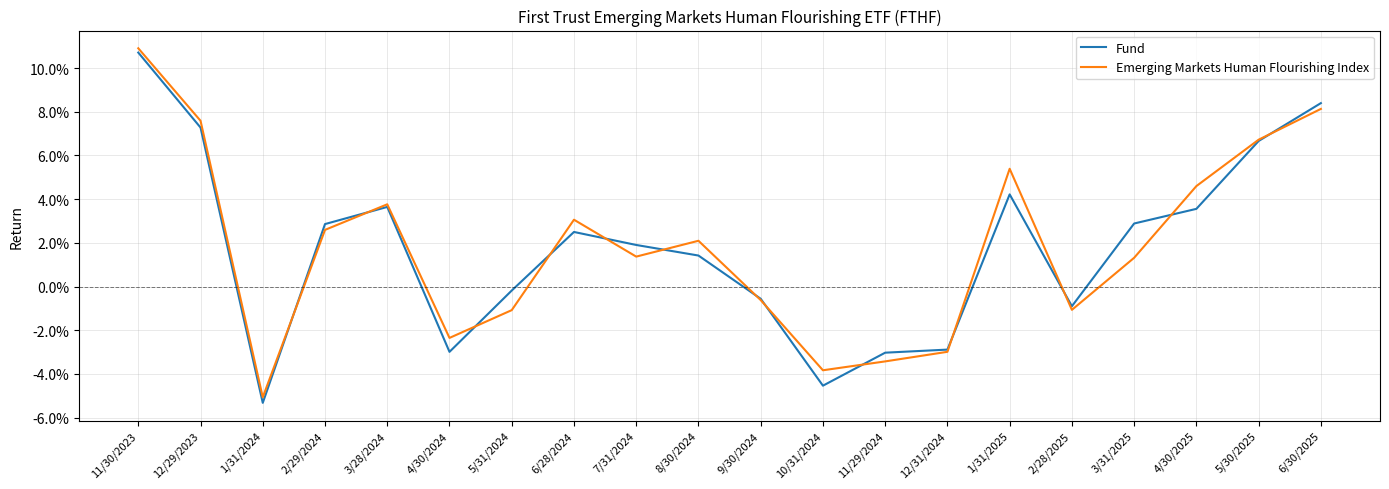

Is this an area chart (filled region under the line)?

No